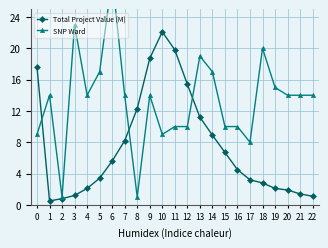

How many lines are shown in the chart?

2